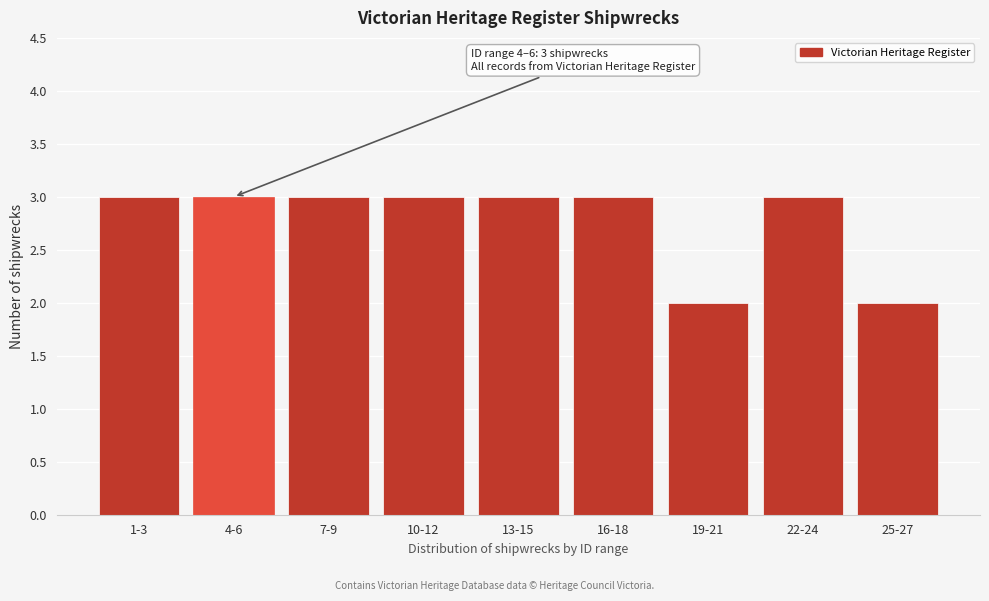

Reading right to left, transcribe all the data shown in this chart.

2	3	2	3	3	3	3	3	3